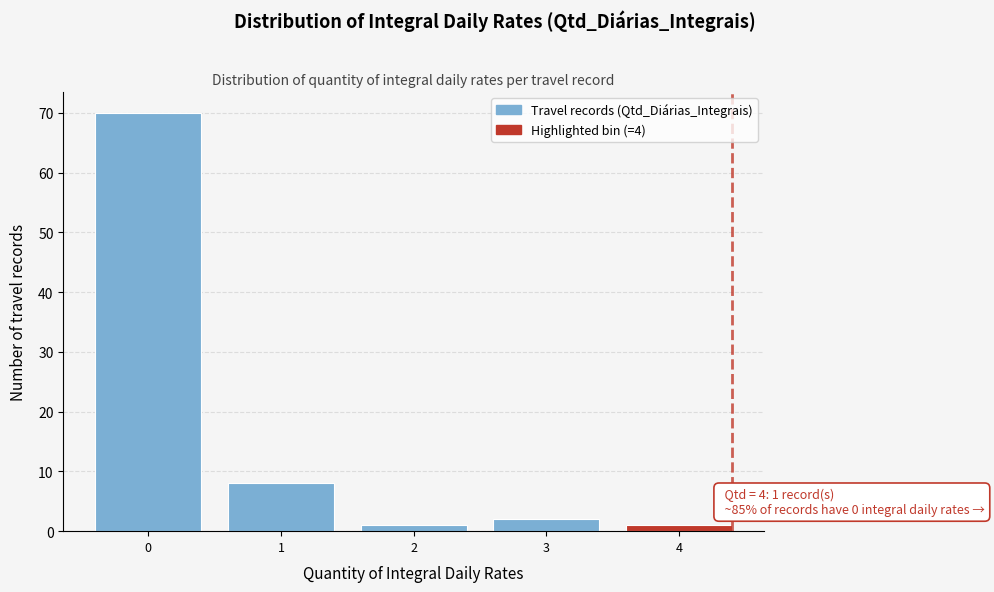

Reading right to left, what are all the values shown in this chart?

4=1	3=2	2=1	1=8	0=70